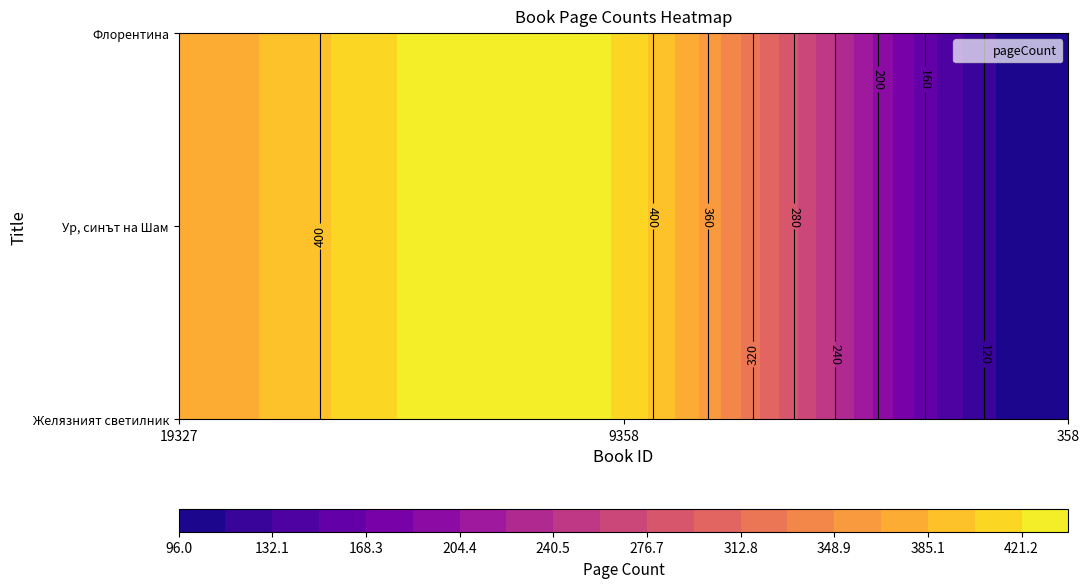

Which has a higher value, 19327 or 358?

19327